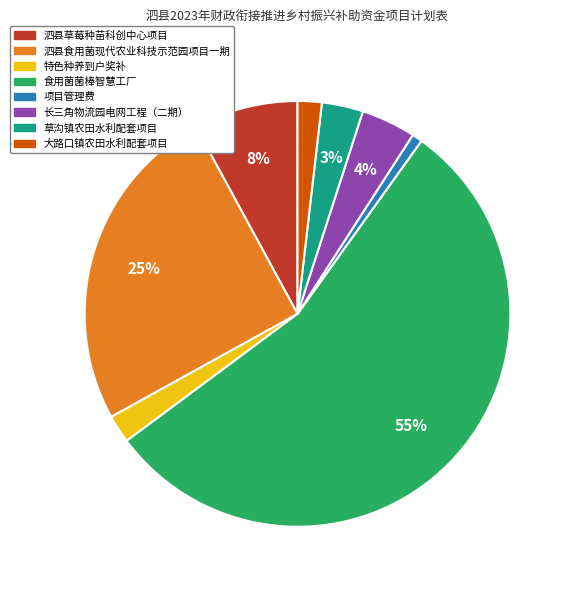

Between 特色种养到户奖补 and 泗县草莓种苗科创中心项目, which is larger?

泗县草莓种苗科创中心项目